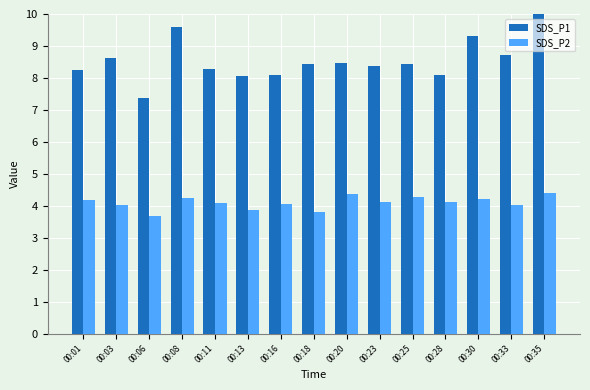

What is the approximate value of SDS_P2 at 00:16?

4.1